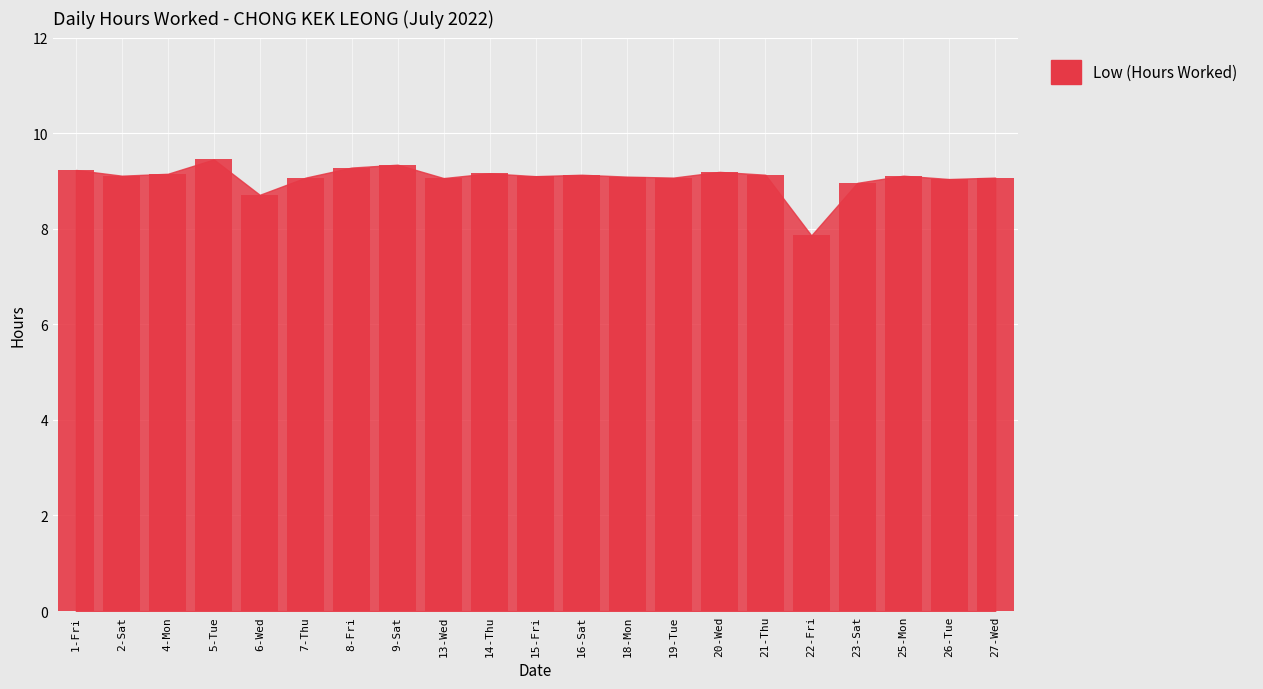

The value at 6-Wed is 8.7. True or false?

True